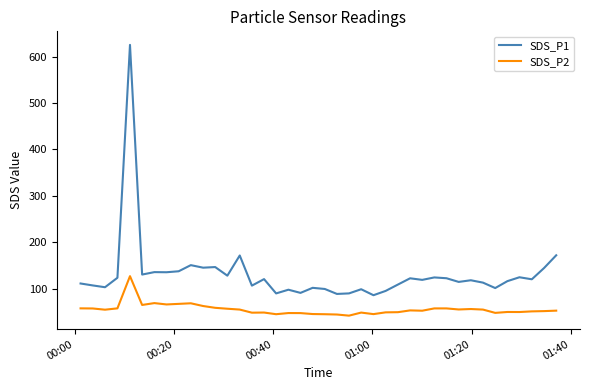

What is the difference between the maximum and minimum values in the SDS_P1 series?

539.3